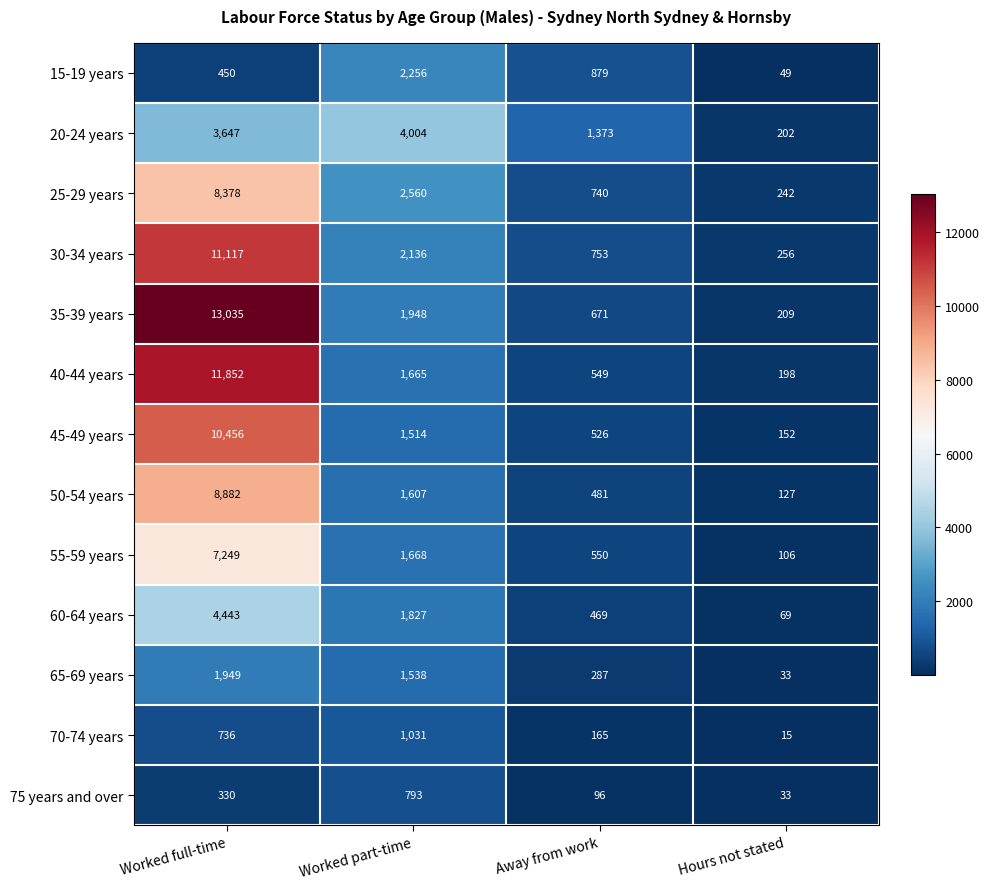

Which label corresponds to the smallest value in the chart?

Hours not stated